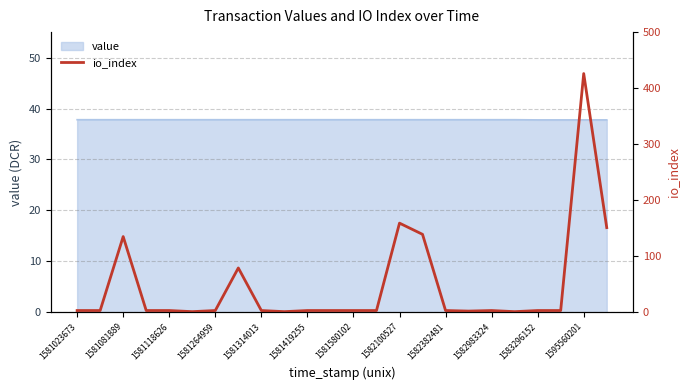

What is the highest value of the value series?

37.8